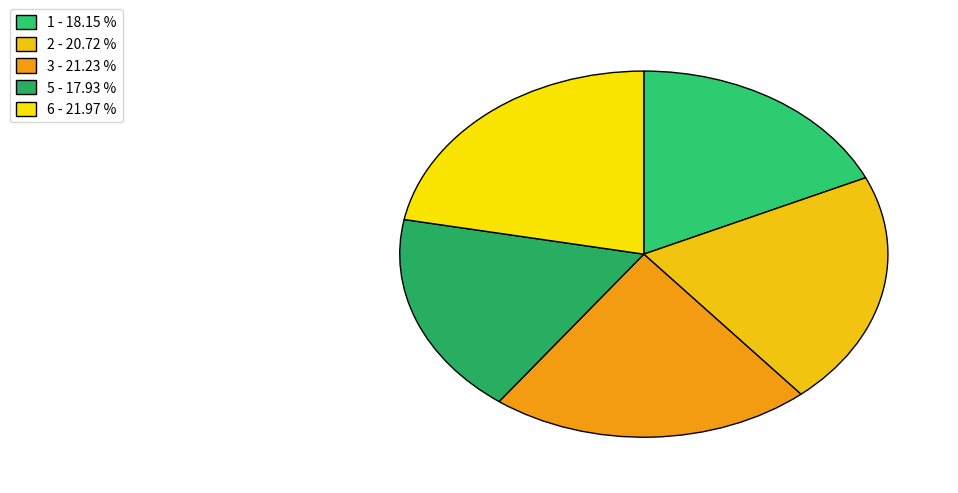

How many segments does this pie chart have?

5